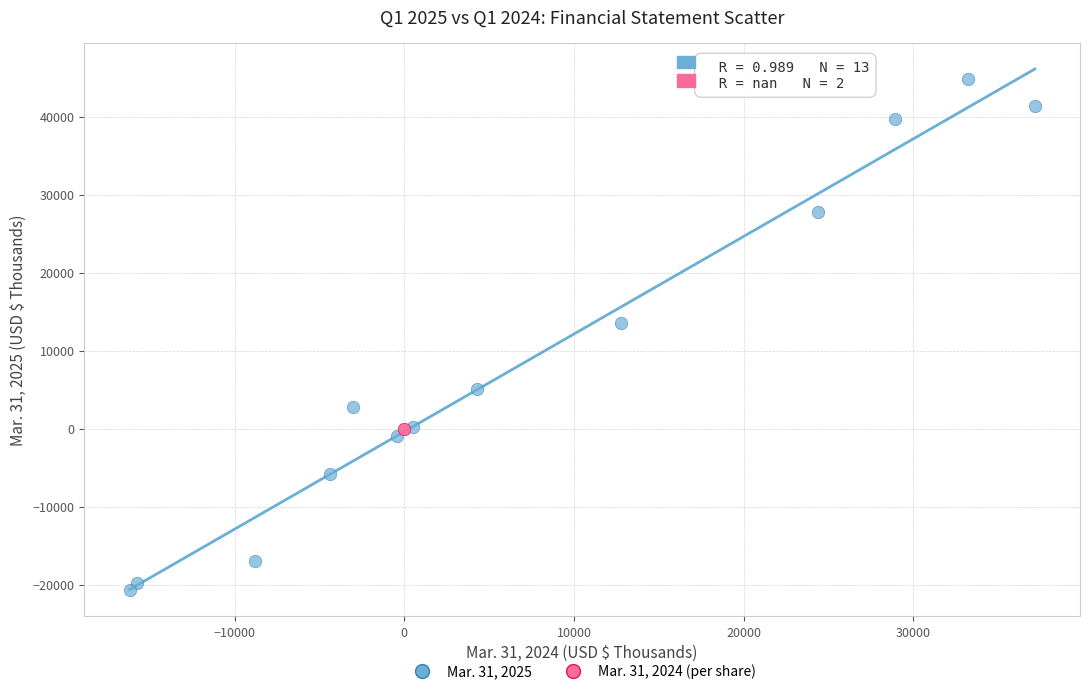

Which series contains the lowest Y value?

Mar. 31, 2025